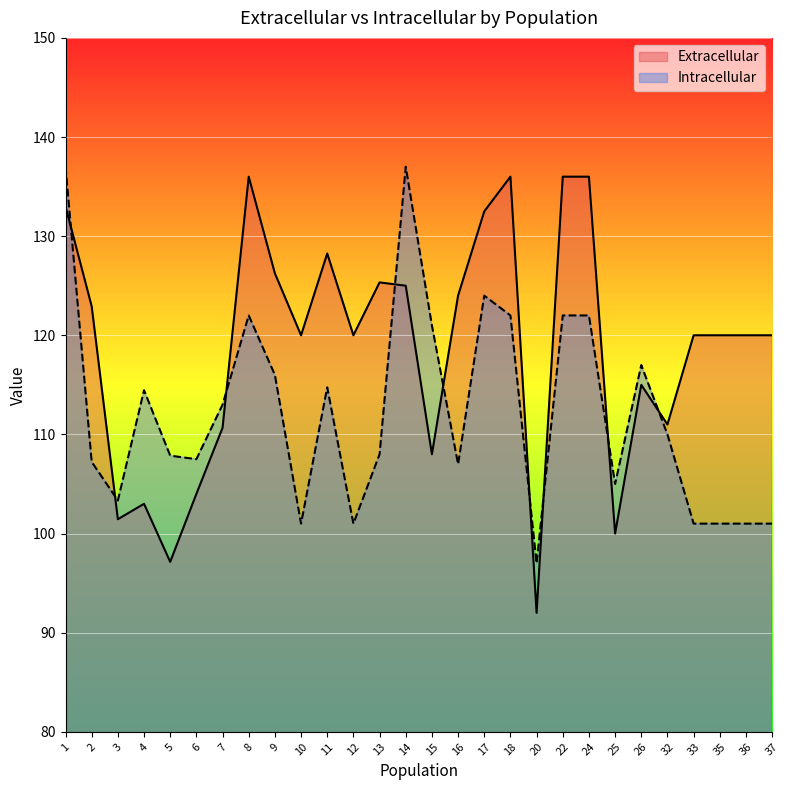

True or false: Intracellular has a value of 107.0 at 16.

True